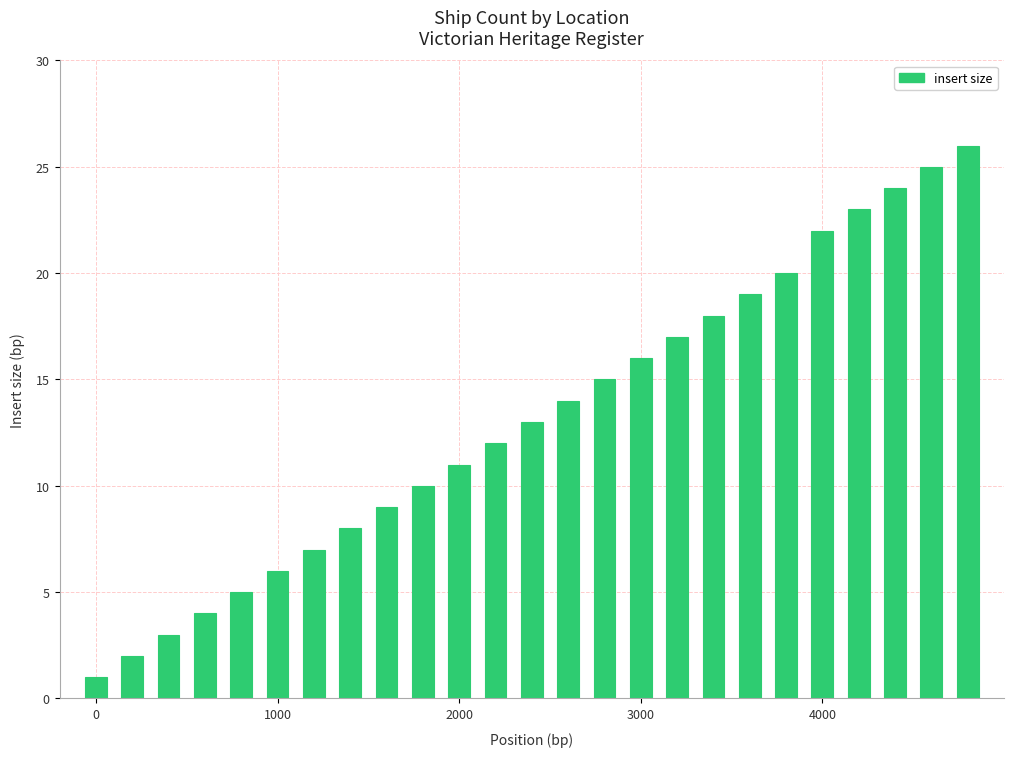

Reading left to right, list all the values displayed in this chart.

1	2	3	4	5	6	7	8	9	10	11	12	13	14	15	16	17	18	19	20	22	23	24	25	26